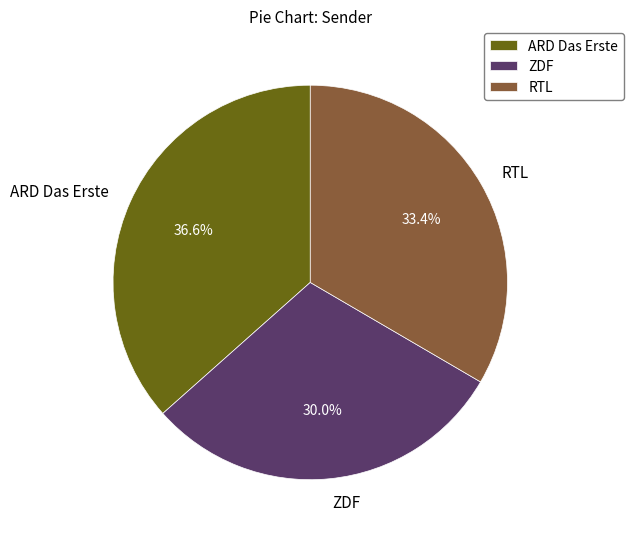

What is the ratio of the value at ARD Das Erste to the value at ZDF?

1.2